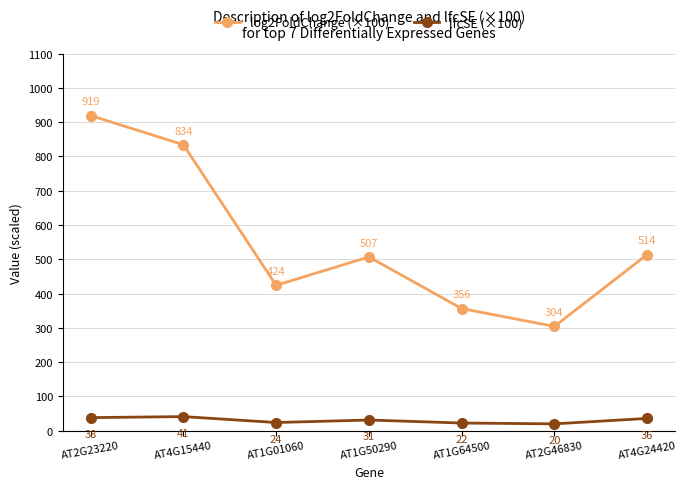

Read the lfcSE (×100) value at AT2G46830.

20.0